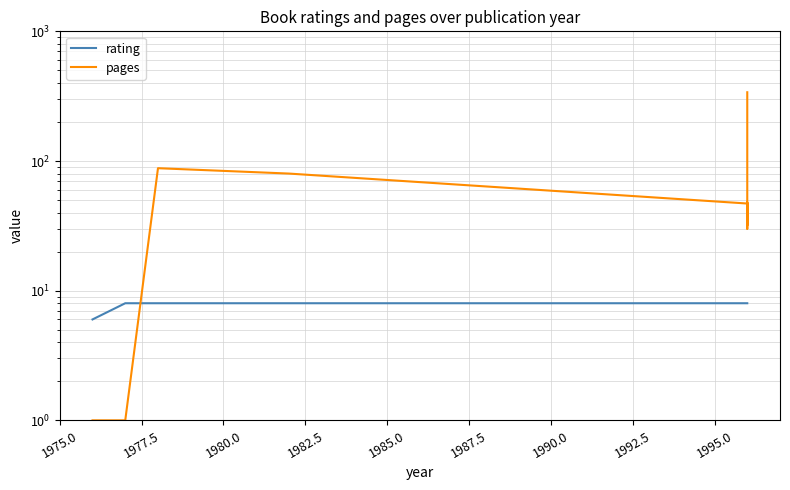

Between 1975.0 and 1990.0, which series saw the biggest shift?

pages